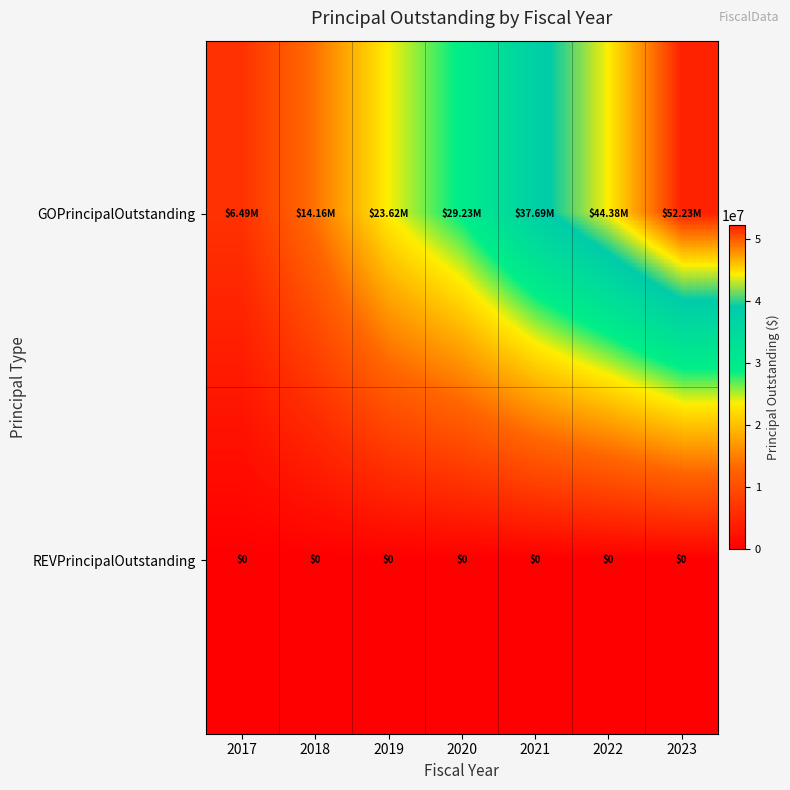

Is it true that GOPrincipalOutstanding equals 31315074 at 2023?

False